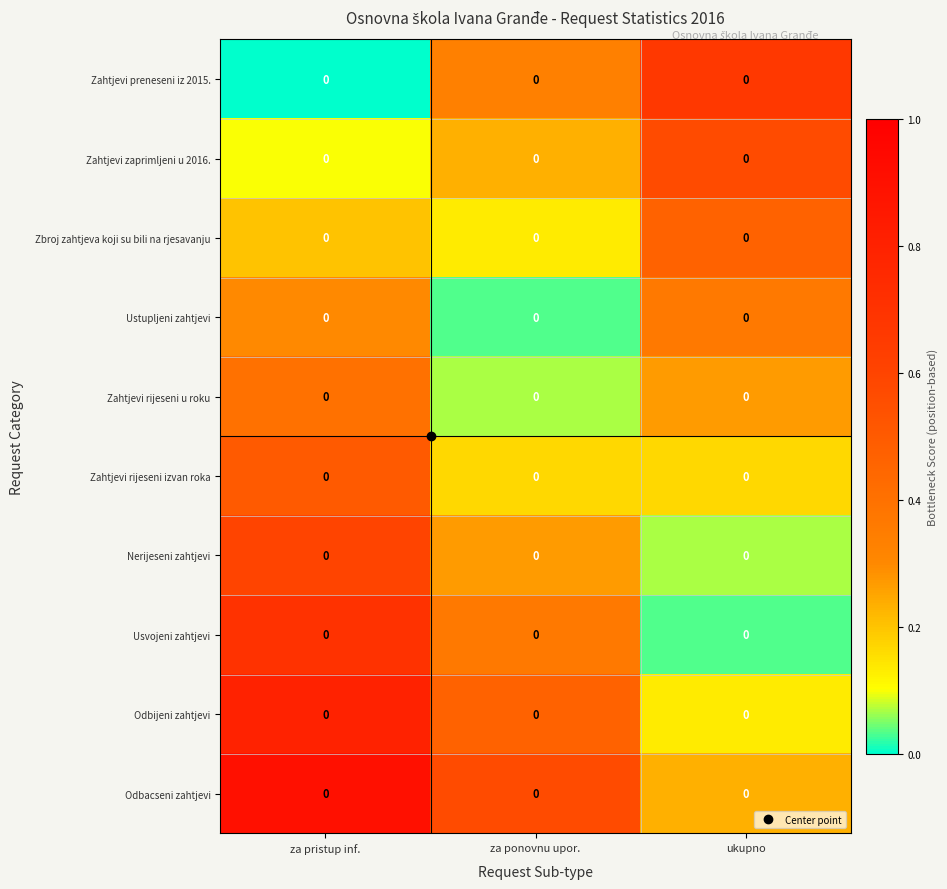

At za pristup inf., list the series in order from smallest to largest.

Zahtjevi preneseni iz 2015., Zahtjevi zaprimljeni u 2016., Zbroj zahtjeva koji su bili na rjesavanju, Ustupljeni zahtjevi, Zahtjevi rijeseni u roku, Zahtjevi rijeseni izvan roka, Nerijeseni zahtjevi, Usvojeni zahtjevi, Odbijeni zahtjevi, Odbacseni zahtjevi